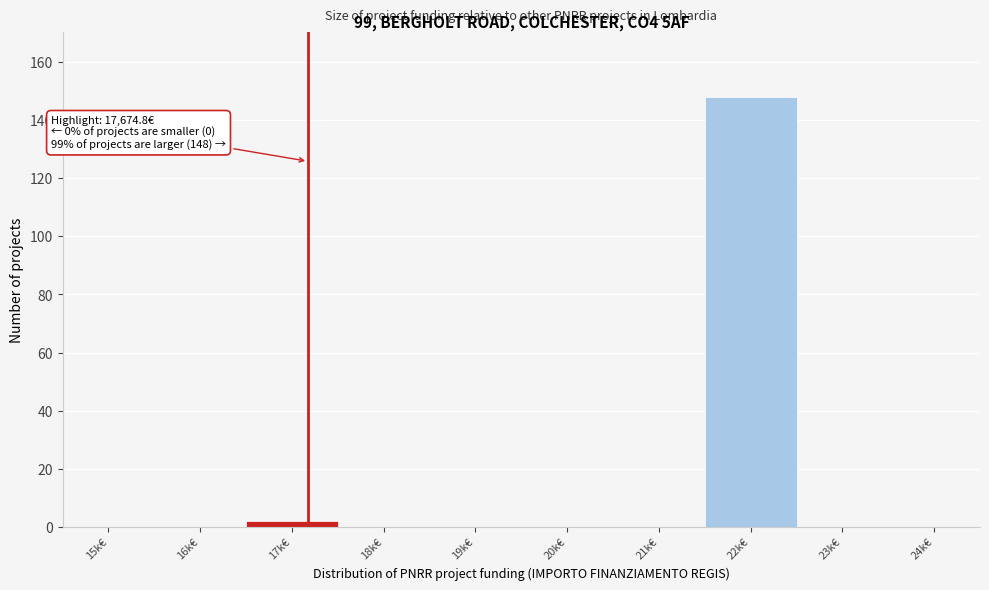

Reading right to left, transcribe all the data shown in this chart.

24k€=0	23k€=0	22k€=148	21k€=0	20k€=0	19k€=0	18k€=0	17k€=2	16k€=0	15k€=0